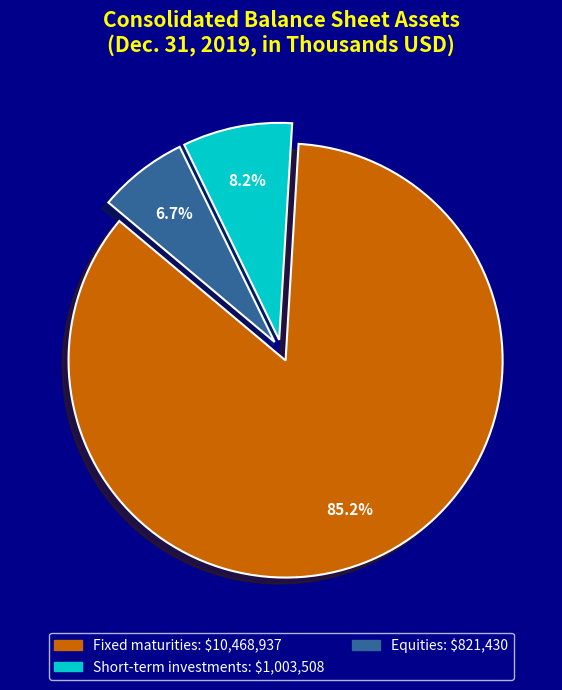

Rank the categories by value from lowest to highest.

Equities, Short-term investments, Fixed maturities